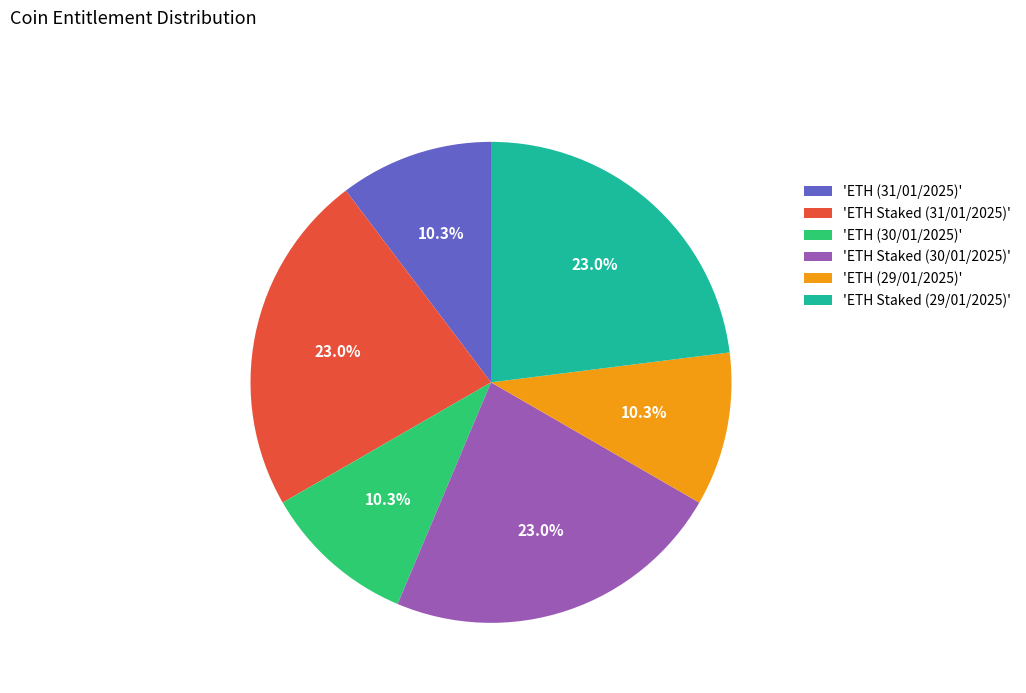

Between 'ETH (30/01/2025)' and 'ETH Staked (29/01/2025)', which is larger?

'ETH Staked (29/01/2025)'